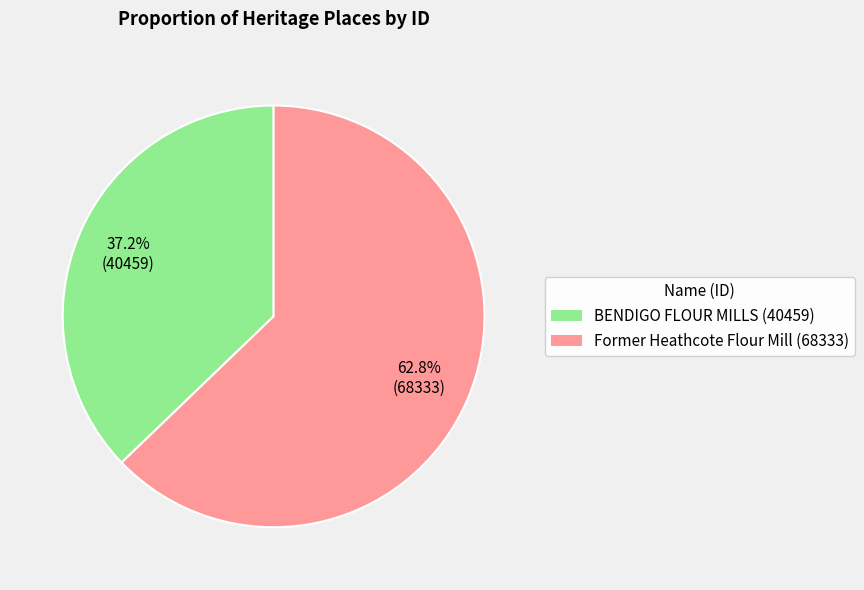

Rank the categories by value from lowest to highest.

BENDIGO FLOUR MILLS, Former Heathcote Flour Mill